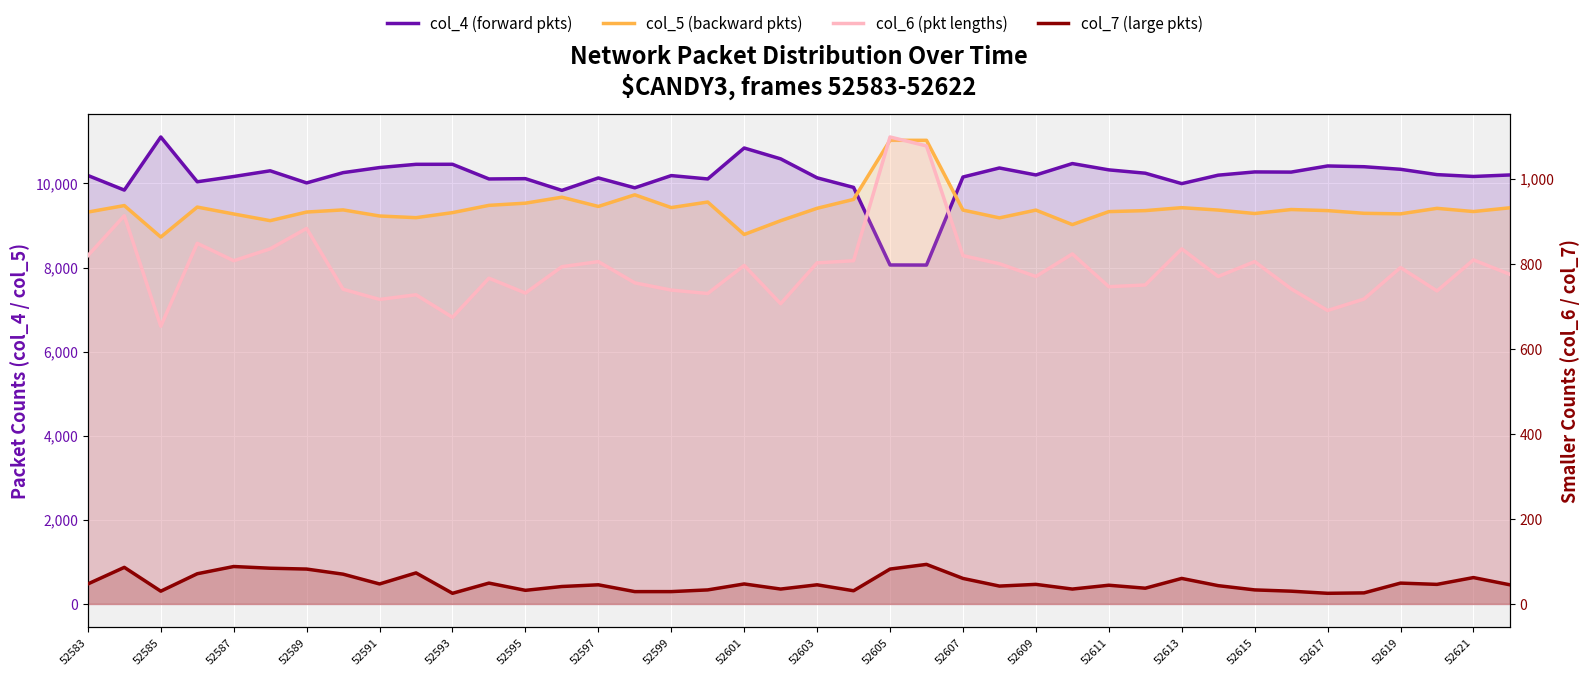

How many interior local peaks does the col_7 (large pkts) series have?

13